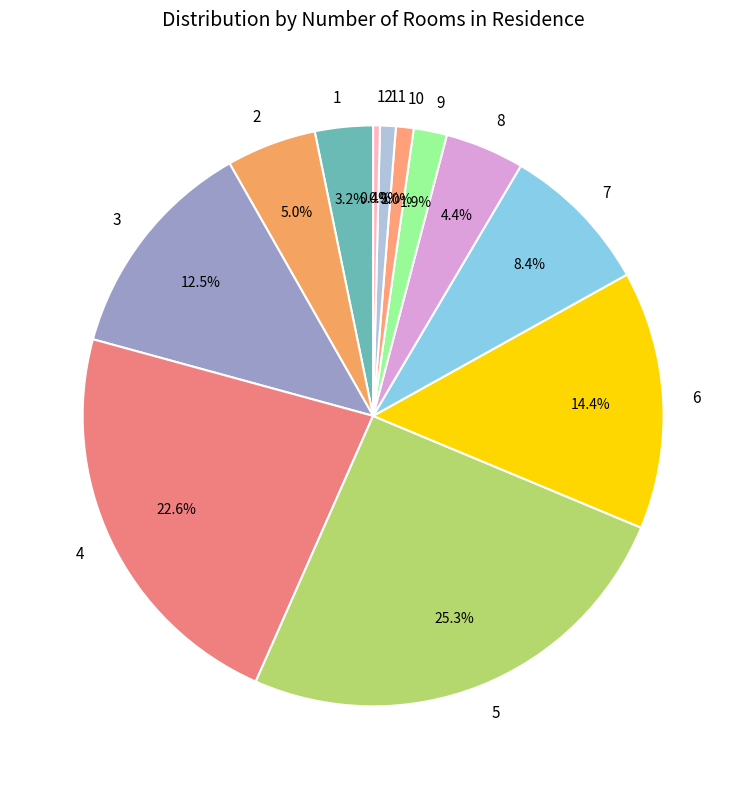

Do 8 and 9 together represent more than half of the pie?

No